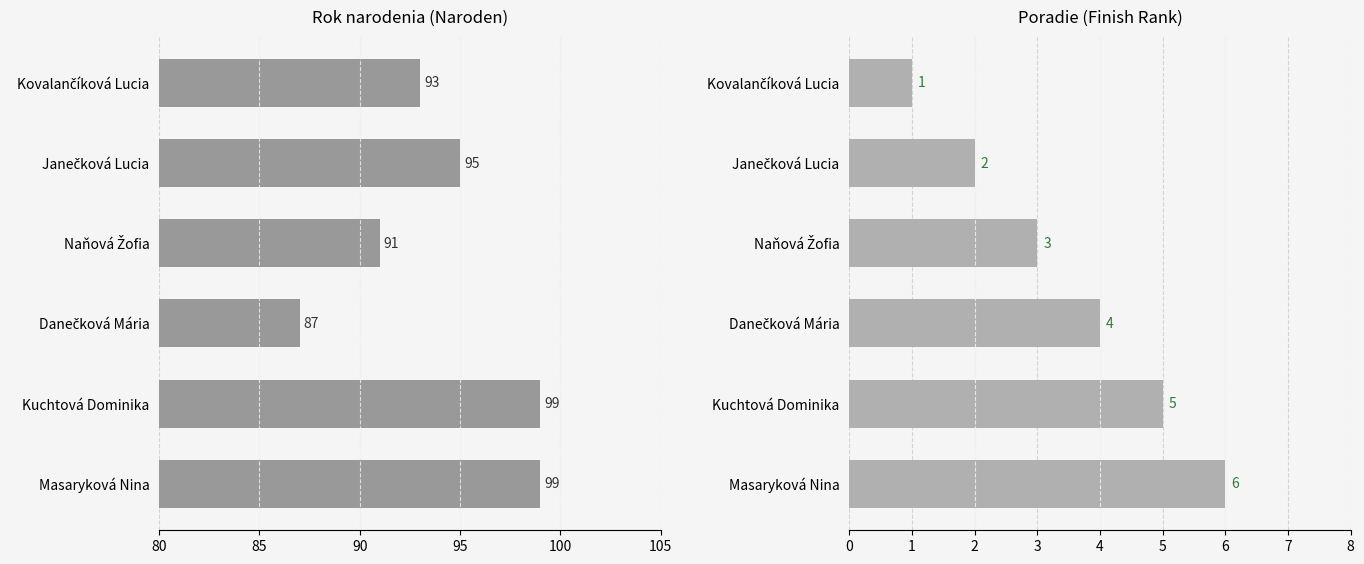

Reading right to left, list all the values displayed in this chart.

Naroden: 99	99	87	91	95	93
Poradie: 6	5	4	3	2	1